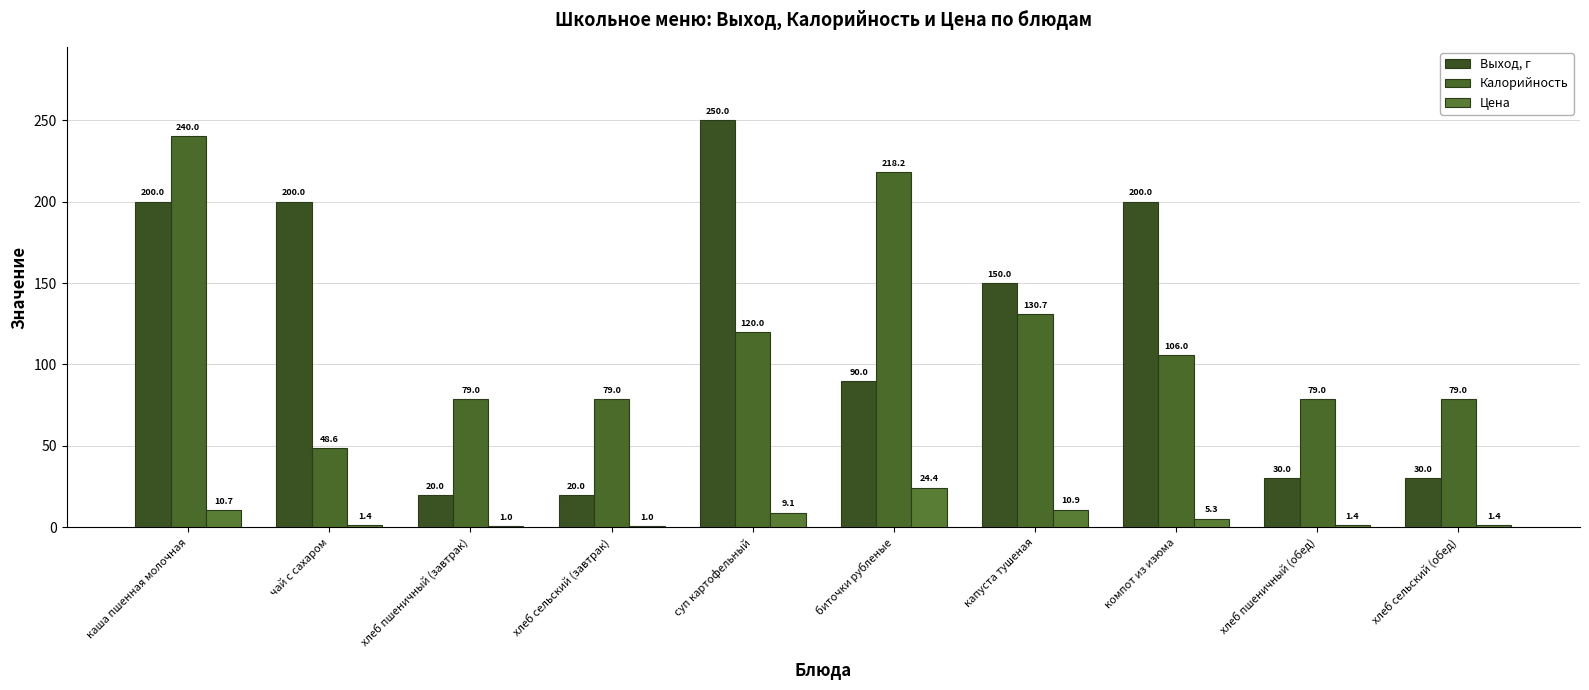

Count the number of data series in this chart.

3